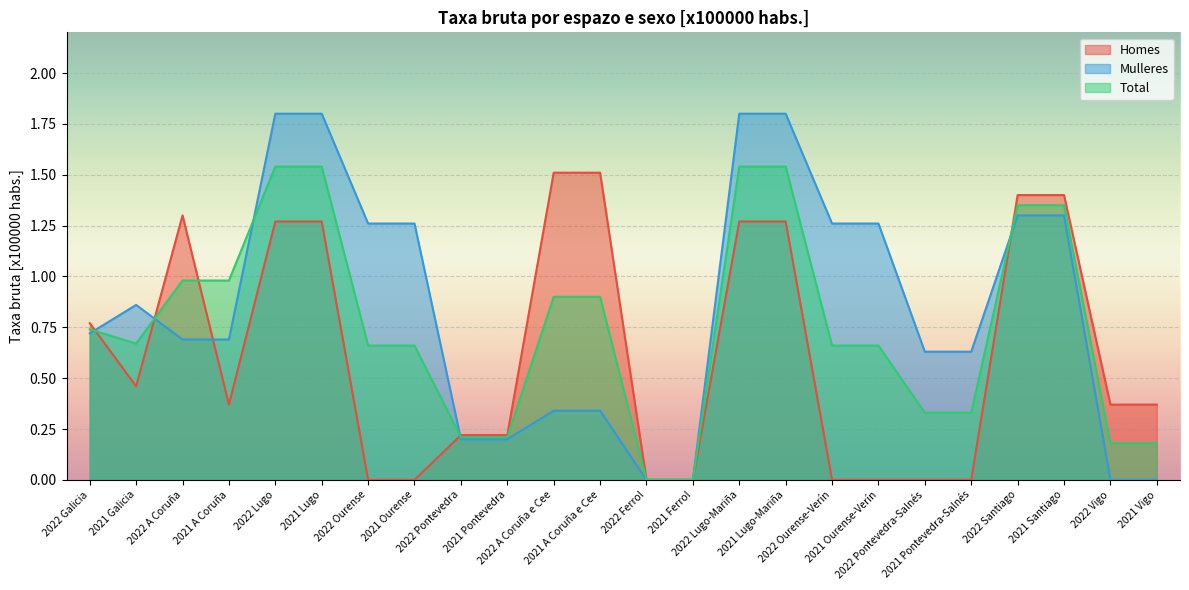

Reading left to right, list all the values displayed in this chart.

Homes: 2022 Galicia=0.8	2021 Galicia=0.5	2022 A Coruña=1.3	2021 A Coruña=0.4	2022 Lugo=1.3	2021 Lugo=1.3	2022 Ourense=0.0	2021 Ourense=0.0	2022 Pontevedra=0.2	2021 Pontevedra=0.2	2022 A Coruña e Cee=1.5	2021 A Coruña e Cee=1.5	2022 Ferrol=0.0	2021 Ferrol=0.0	2022 Lugo-Mariña=1.3	2021 Lugo-Mariña=1.3	2022 Ourense-Verín=0.0	2021 Ourense-Verín=0.0	2022 Pontevedra-Salnés=0.0	2021 Pontevedra-Salnés=0.0	2022 Santiago=1.4	2021 Santiago=1.4	2022 Vigo=0.4	2021 Vigo=0.4
Mulleres: 2022 Galicia=0.7	2021 Galicia=0.9	2022 A Coruña=0.7	2021 A Coruña=0.7	2022 Lugo=1.8	2021 Lugo=1.8	2022 Ourense=1.3	2021 Ourense=1.3	2022 Pontevedra=0.2	2021 Pontevedra=0.2	2022 A Coruña e Cee=0.3	2021 A Coruña e Cee=0.3	2022 Ferrol=0.0	2021 Ferrol=0.0	2022 Lugo-Mariña=1.8	2021 Lugo-Mariña=1.8	2022 Ourense-Verín=1.3	2021 Ourense-Verín=1.3	2022 Pontevedra-Salnés=0.6	2021 Pontevedra-Salnés=0.6	2022 Santiago=1.3	2021 Santiago=1.3	2022 Vigo=0.0	2021 Vigo=0.0
Total: 2022 Galicia=0.7	2021 Galicia=0.7	2022 A Coruña=1.0	2021 A Coruña=1.0	2022 Lugo=1.5	2021 Lugo=1.5	2022 Ourense=0.7	2021 Ourense=0.7	2022 Pontevedra=0.2	2021 Pontevedra=0.2	2022 A Coruña e Cee=0.9	2021 A Coruña e Cee=0.9	2022 Ferrol=0.0	2021 Ferrol=0.0	2022 Lugo-Mariña=1.5	2021 Lugo-Mariña=1.5	2022 Ourense-Verín=0.7	2021 Ourense-Verín=0.7	2022 Pontevedra-Salnés=0.3	2021 Pontevedra-Salnés=0.3	2022 Santiago=1.4	2021 Santiago=1.4	2022 Vigo=0.2	2021 Vigo=0.2